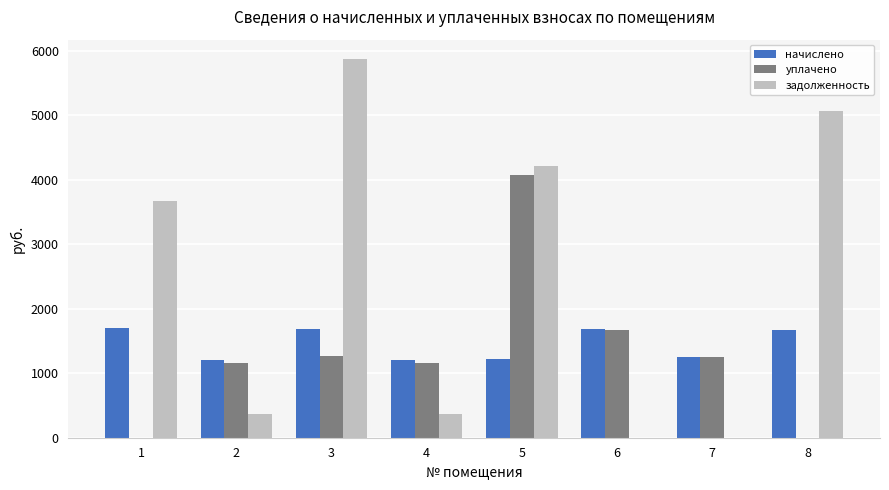

Which series has the largest total across all categories?

задолженность